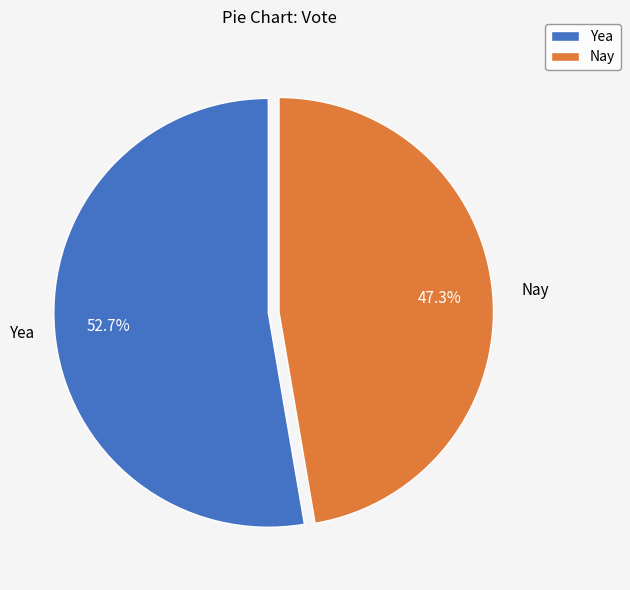

Is there any slice that represents more than half of the pie?

Yes